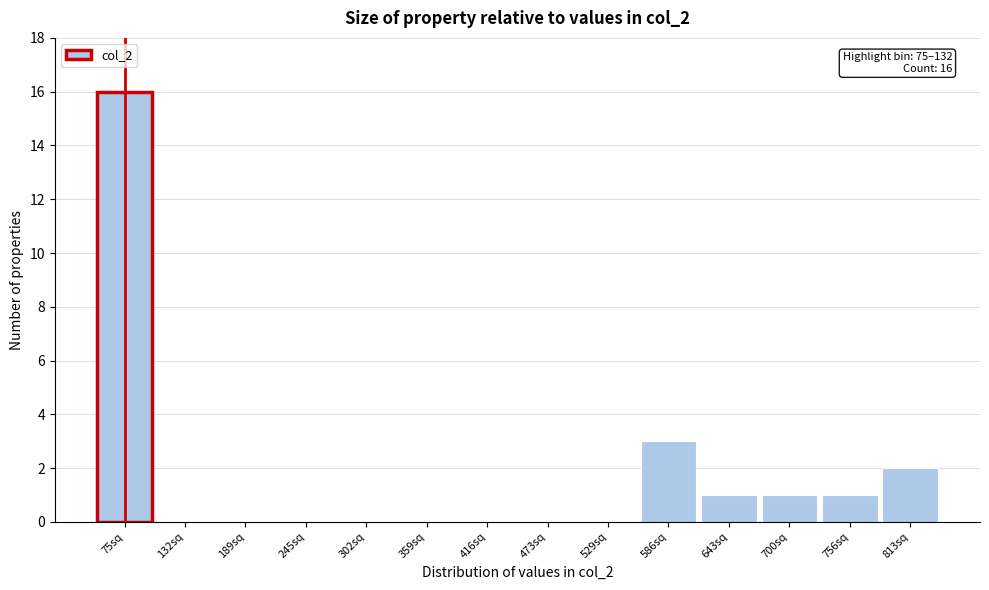

Reading left to right, transcribe all the data shown in this chart.

75sq=16	132sq=0	189sq=0	245sq=0	302sq=0	359sq=0	416sq=0	473sq=0	529sq=0	586sq=3	643sq=1	700sq=1	756sq=1	813sq=2